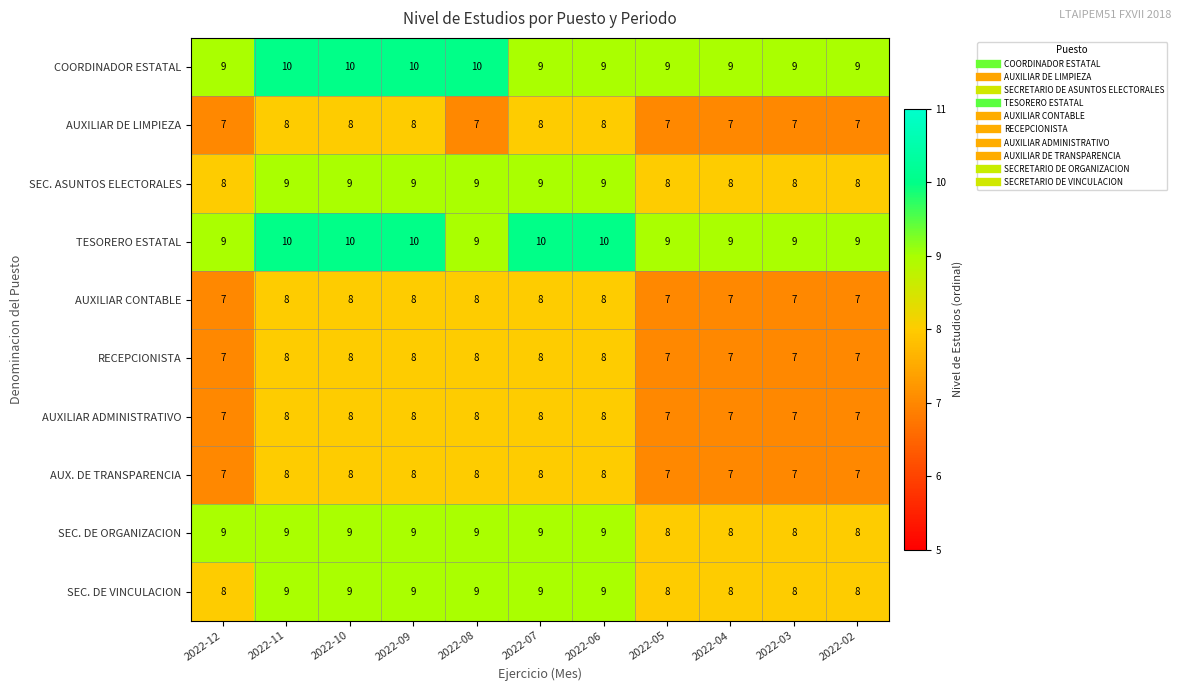

What is the sum of all SEC. DE VINCULACION values?

94